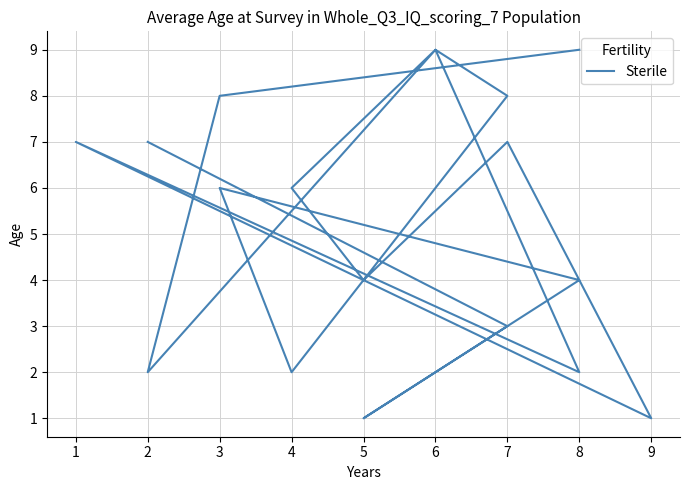

Reading right to left, list all the values displayed in this chart.

7	3	1	4	6	2	8	9	2	7	1	7	4	6	9	2	8	9